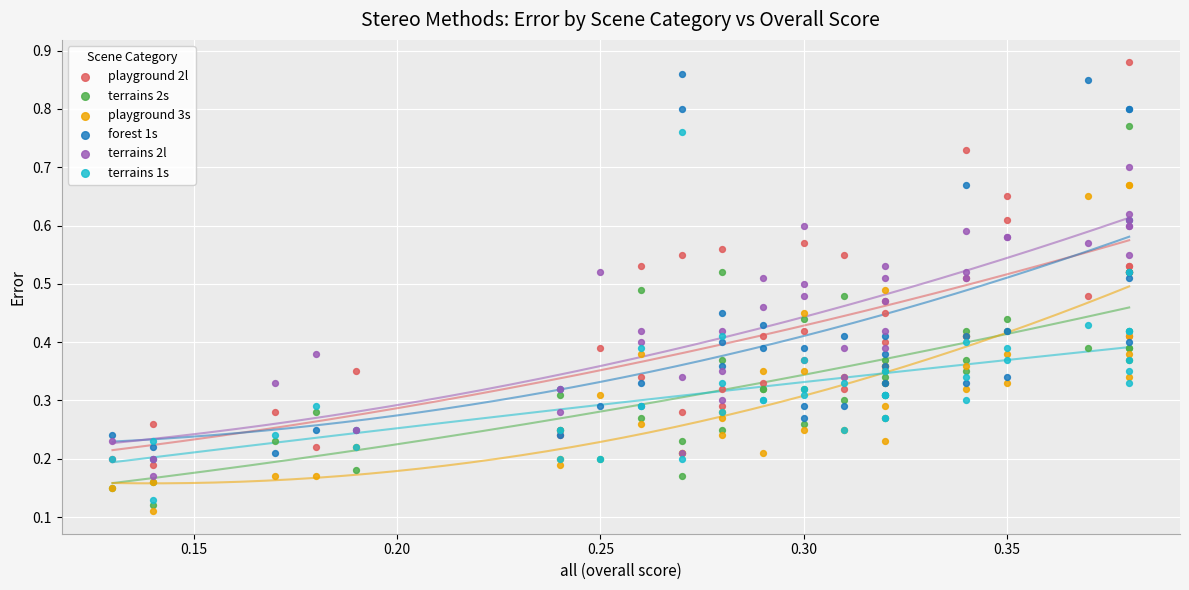

What are all the series names shown in the legend?

playground 2l, terrains 2s, playground 3s, forest 1s, terrains 2l, terrains 1s